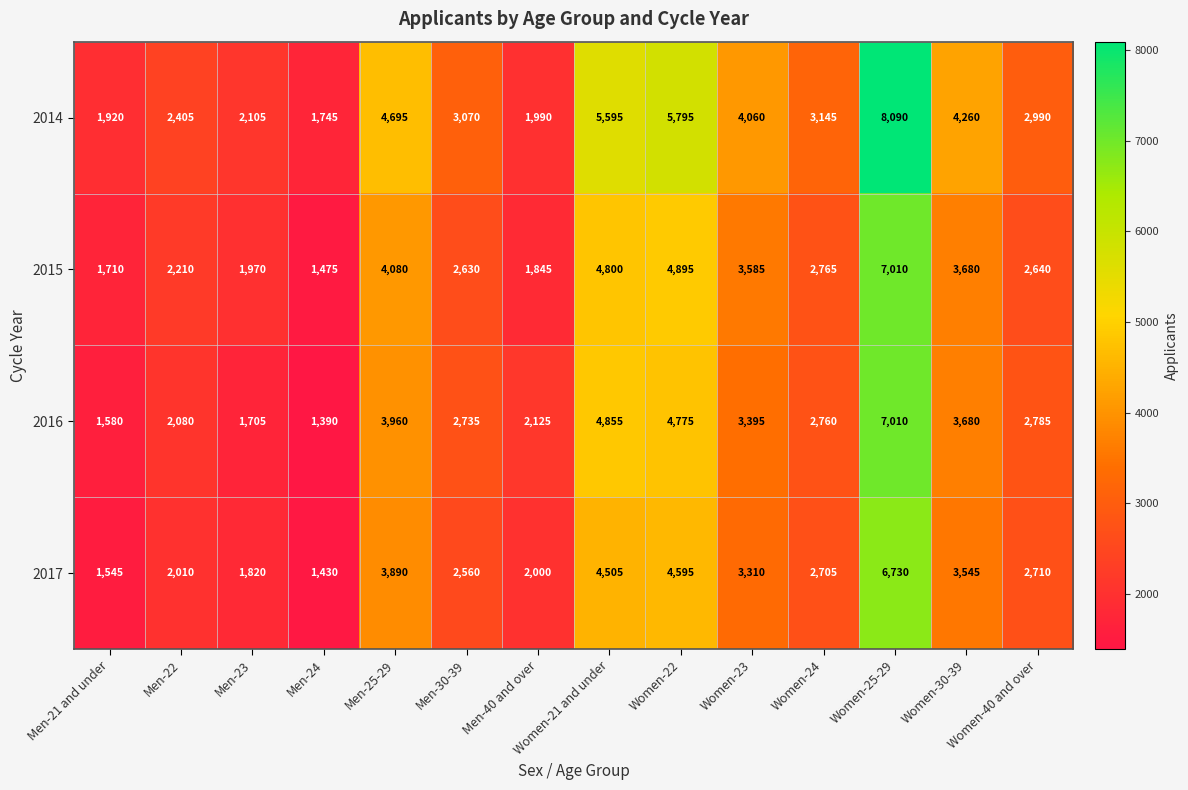

What is the sum of the 2017 values at Men-22 and Men-25-29?

5900